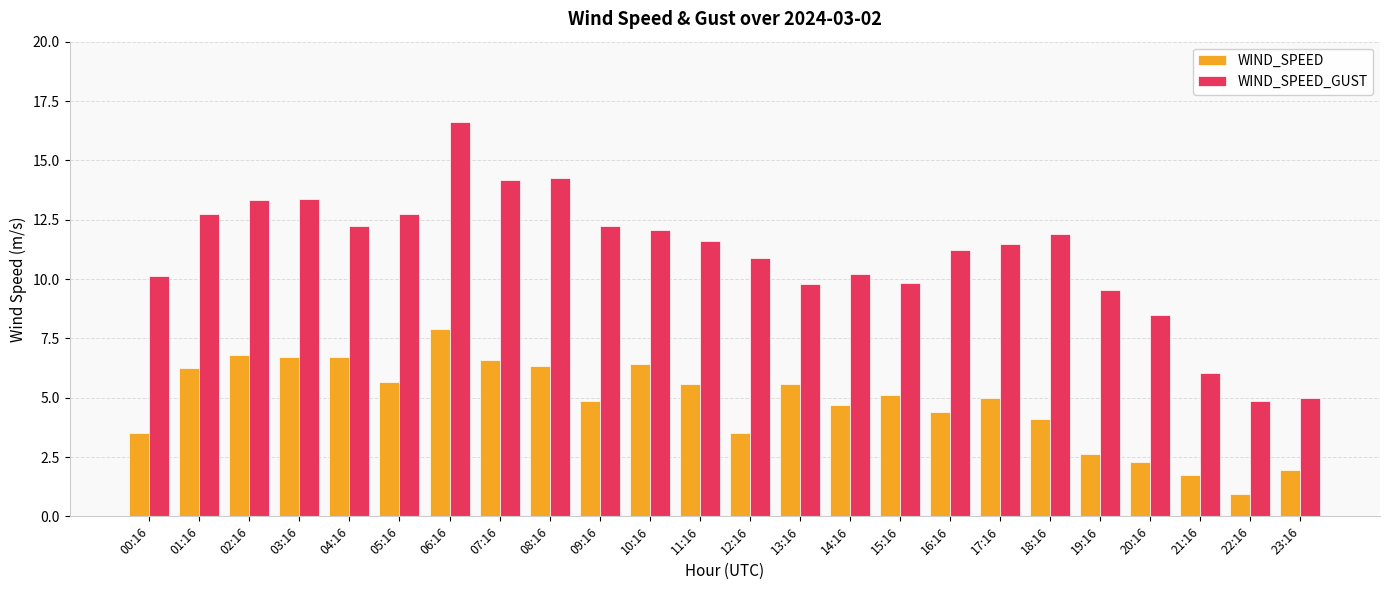

At which label does WIND_SPEED reach its minimum?

22:16